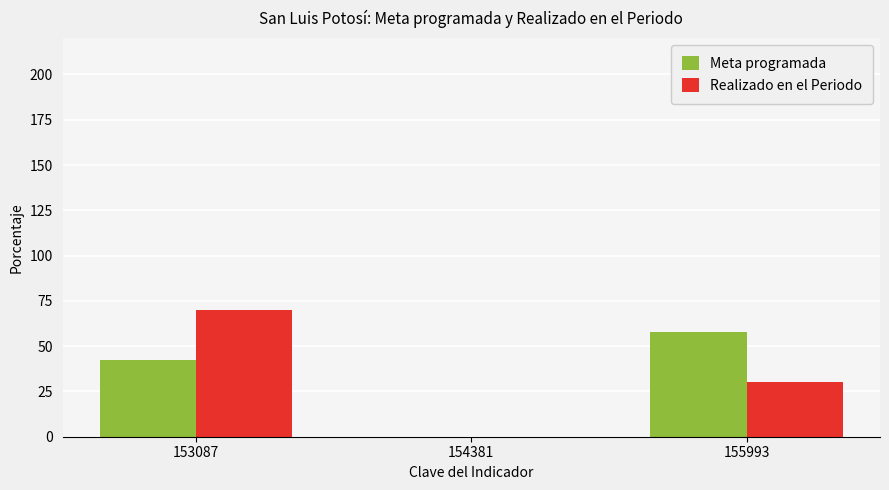

At which label does Realizado en el Periodo reach its peak?

153087